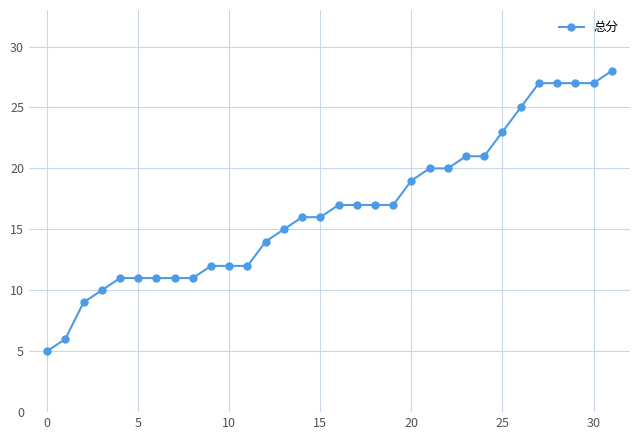

What is the value of the 11th point from the left?

12